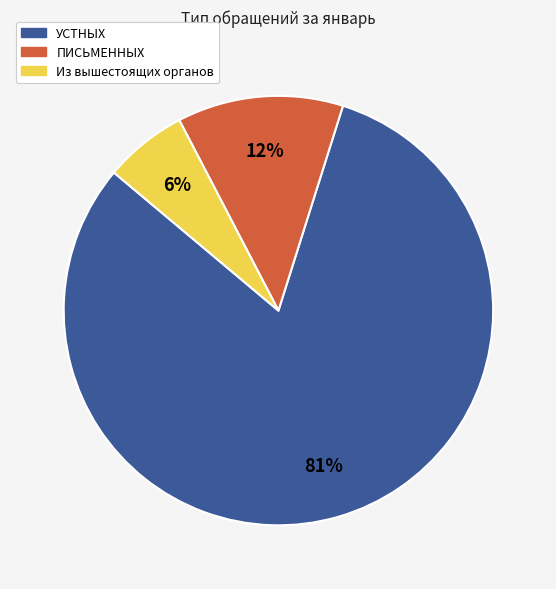

How many segments does this pie chart have?

3